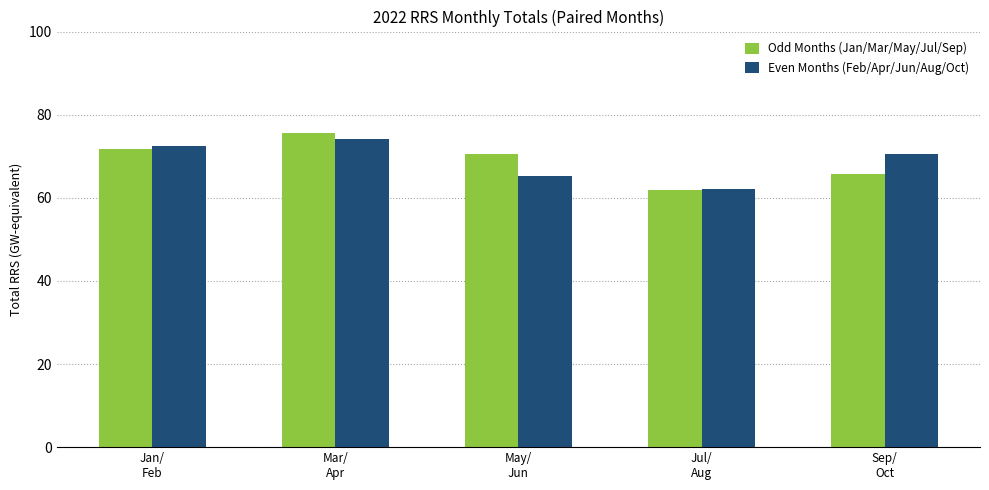

What is the average value of the Even Months (Feb/Apr/Jun/Aug/Oct) series?

68.9